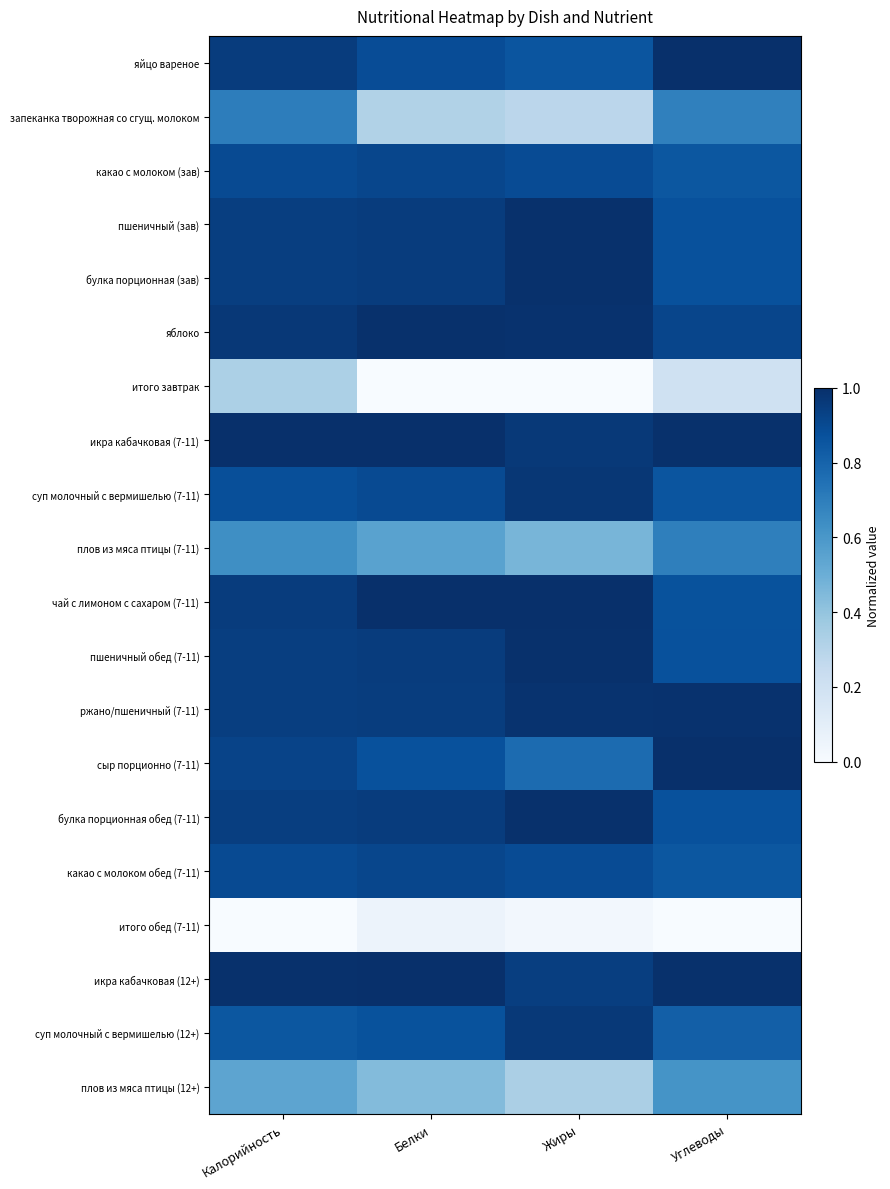

Which label corresponds to the largest value in the chart?

Калорийность